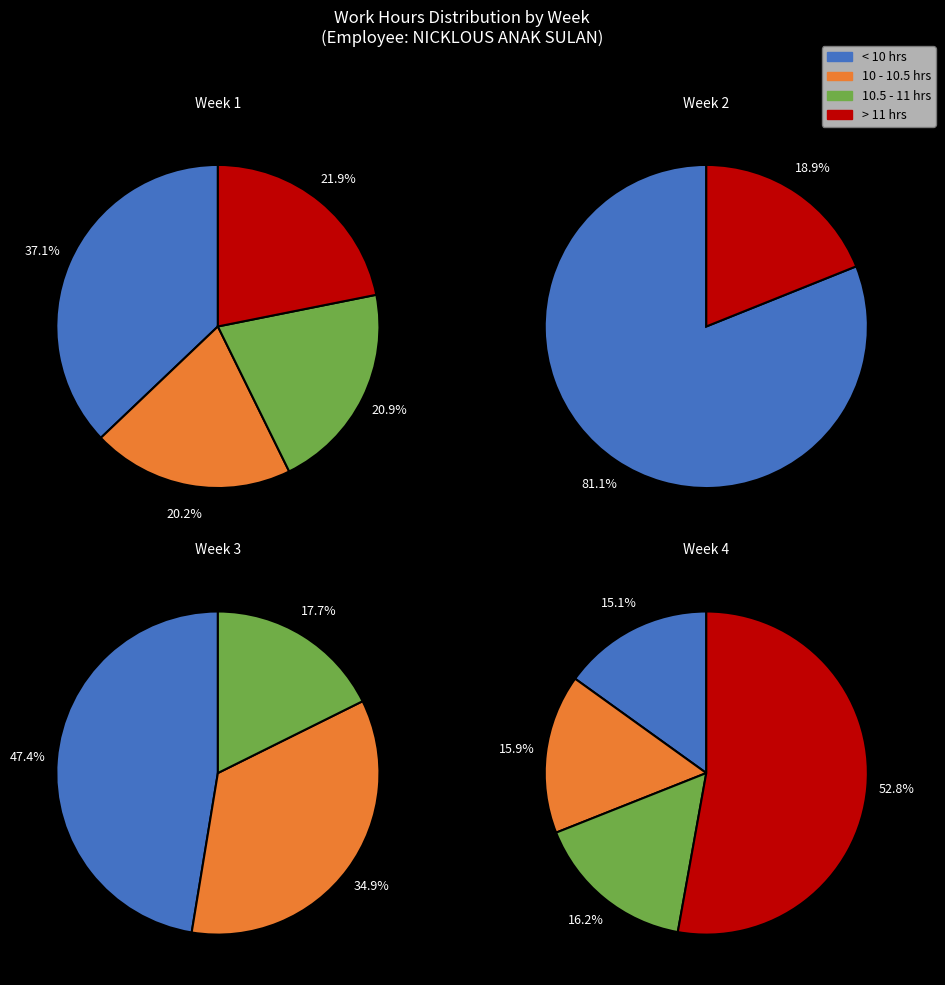

True or false: 10 accounts for 1% of the total.

False